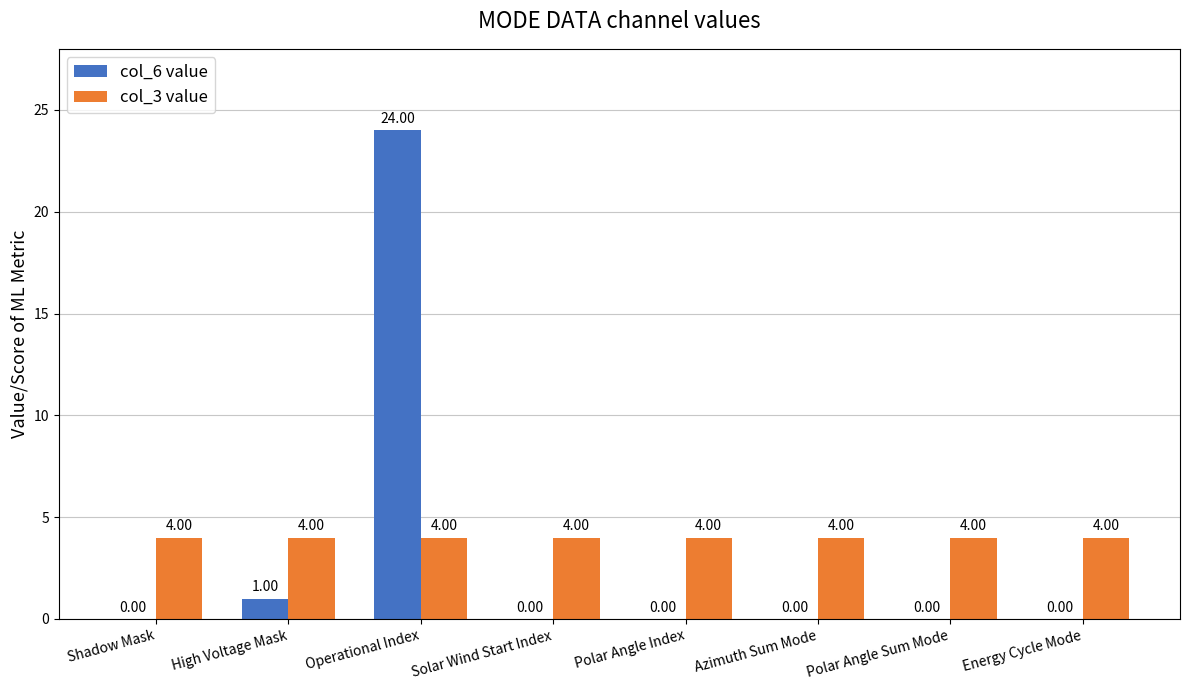

Which series has the largest total across all categories?

col_3 value